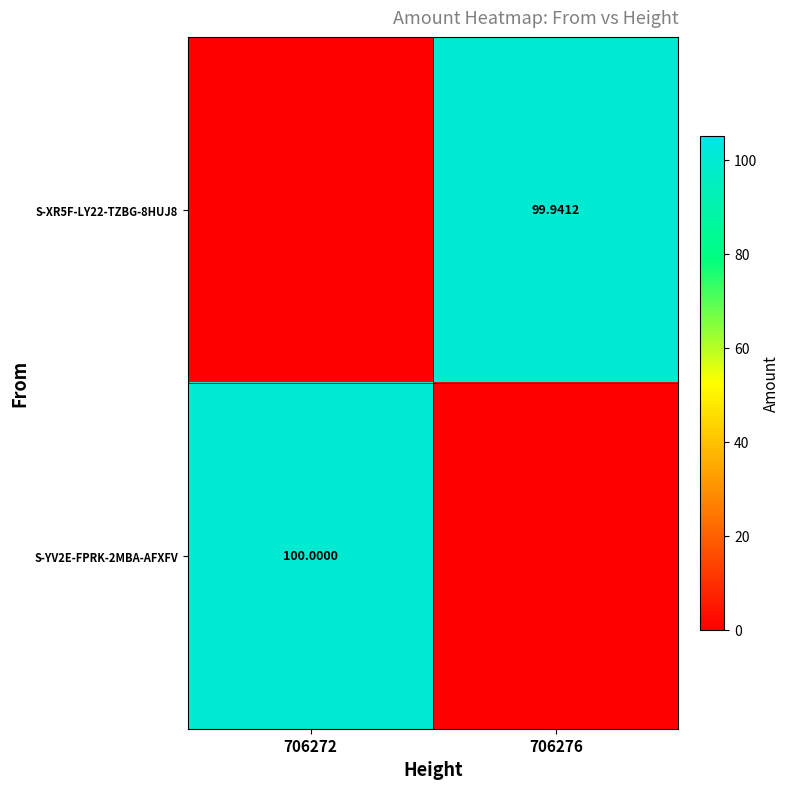

What is the average value of the S-XR5F-LY22-TZBG-8HUJ8 series?

50.0